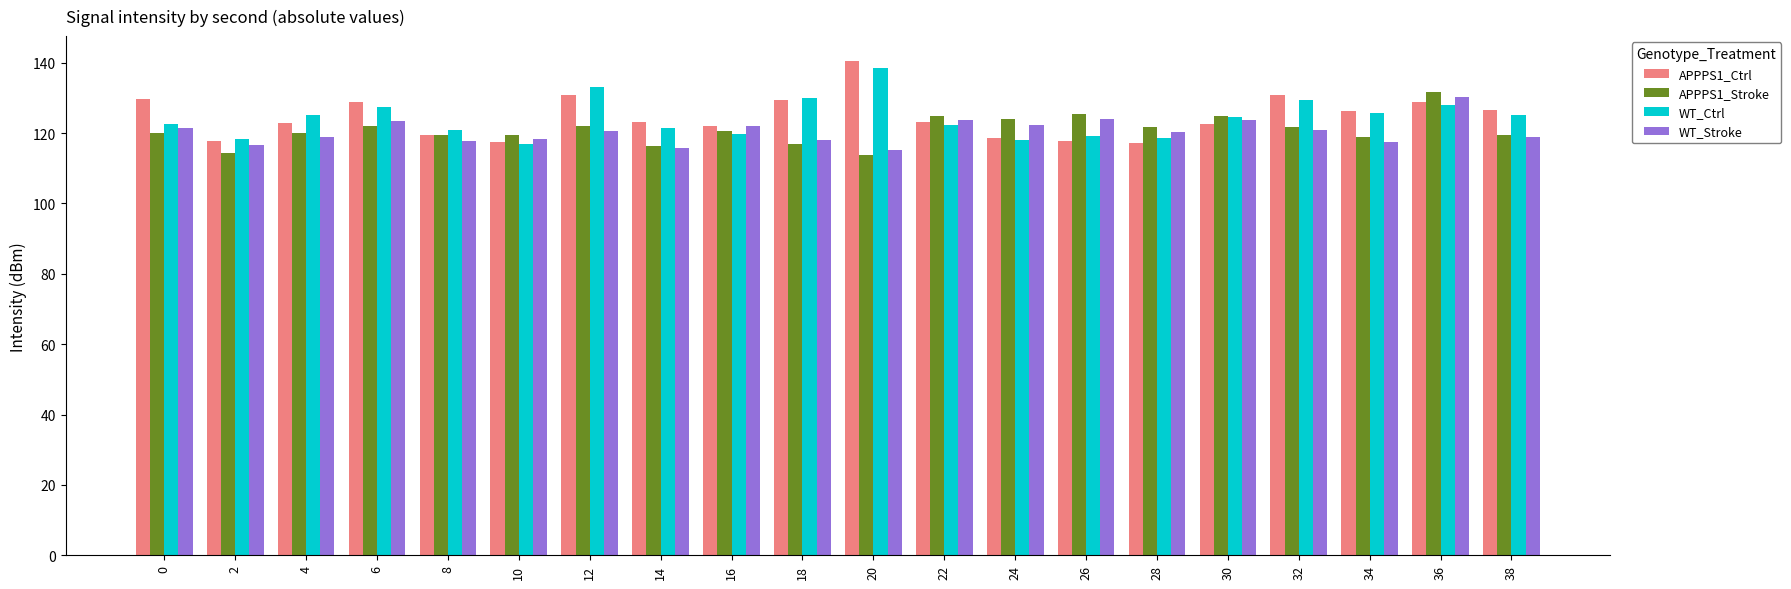

What value does the APPPS1_Stroke series have at 28?

121.6